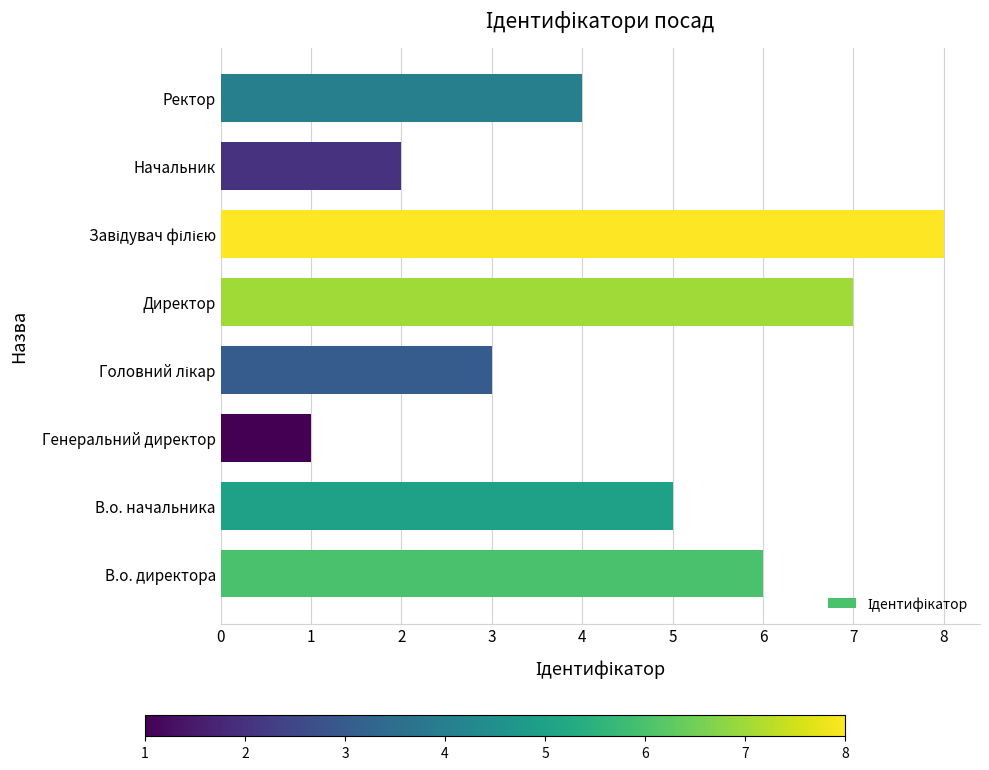

What is the sum of all values?

36